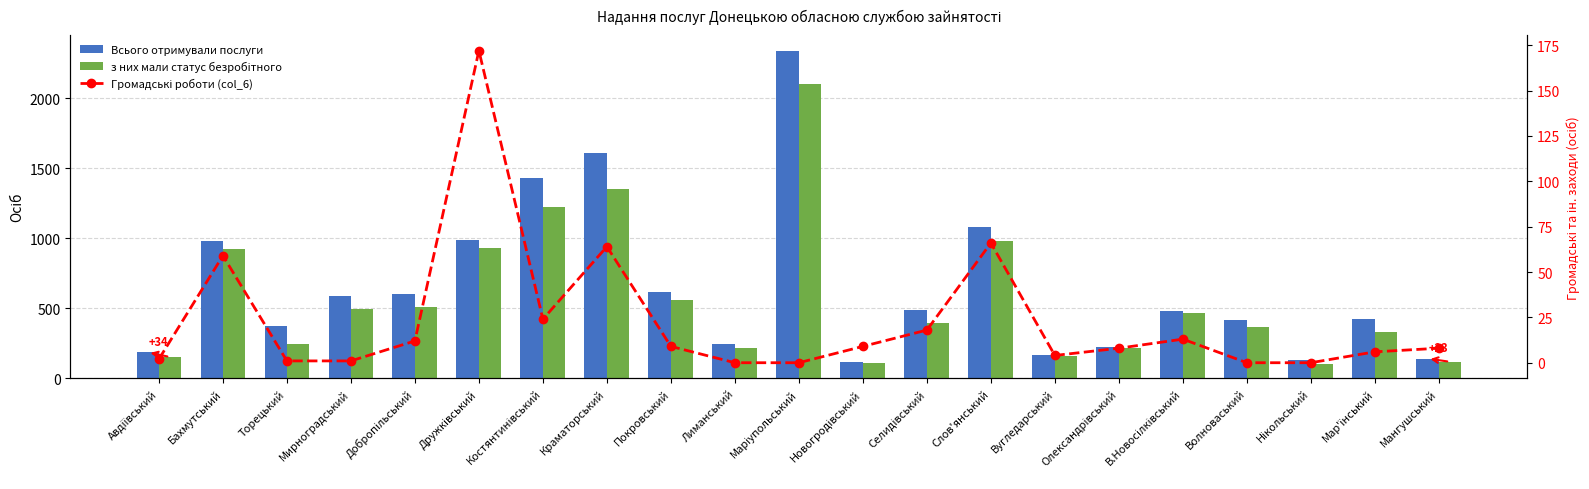

Where is Громадські роботи (col_6) nearest to the value 86?

Слов'янський